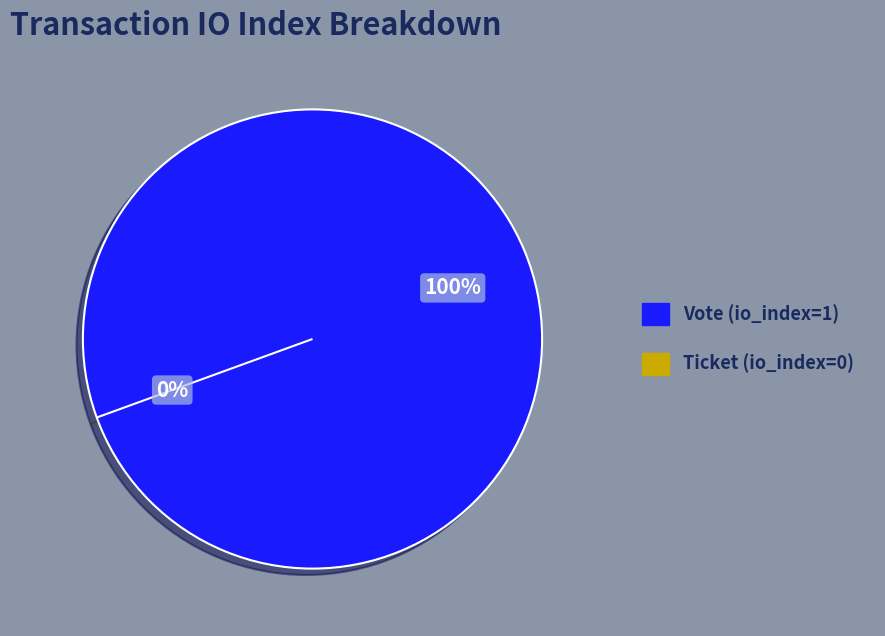

Count the number of slices in the pie.

2